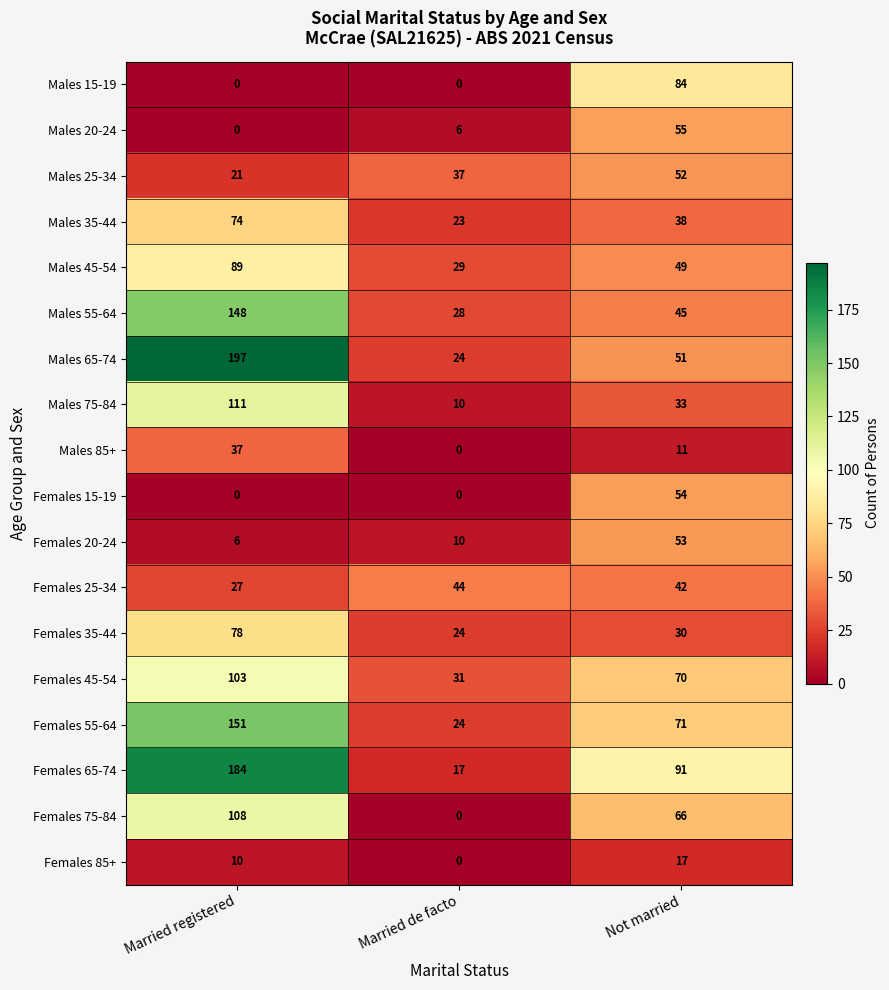

What is the total value across all series at Not married?

912